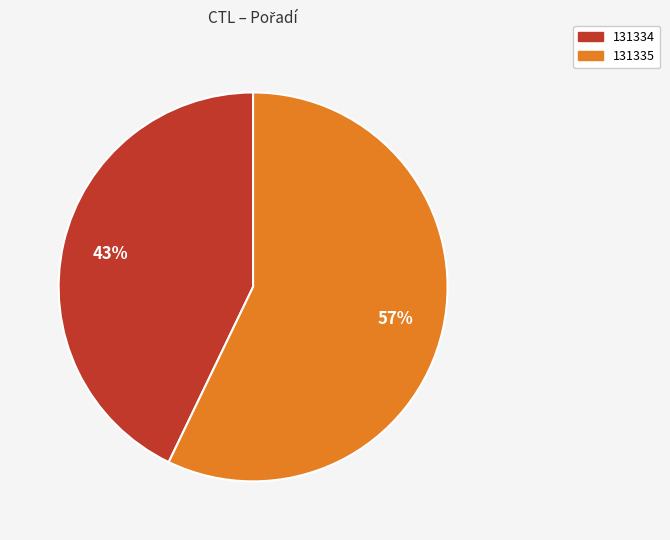

Combined, do 131335 and 131334 account for over 50%?

Yes